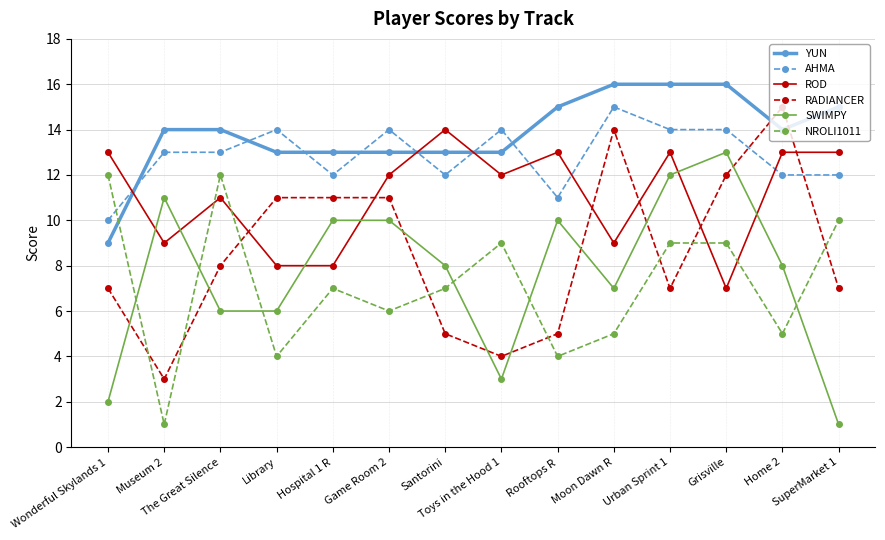

What is the average value of the AHMA series?

13